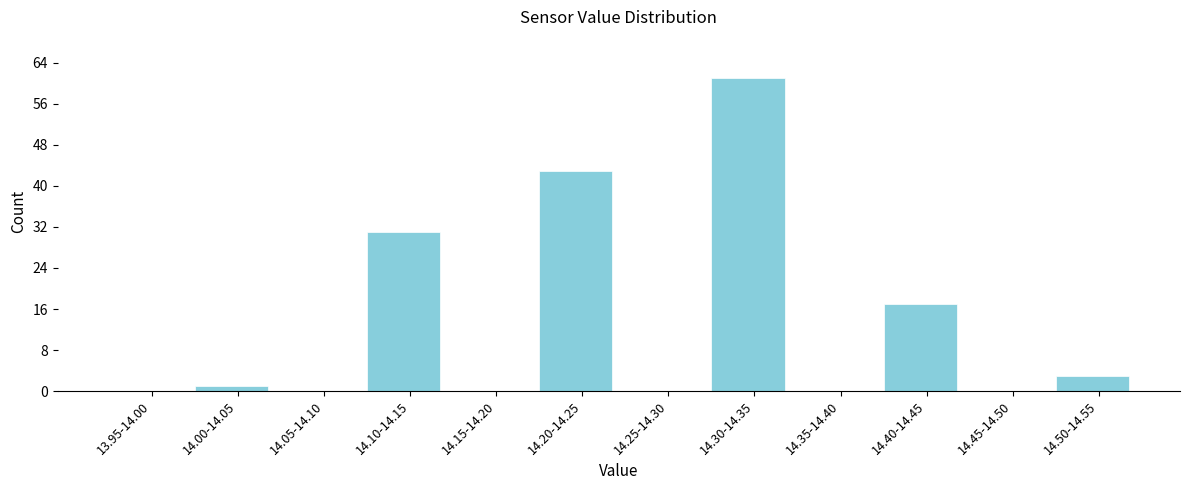

Reading left to right, extract all data points from this chart.

13.95-14.00=0	14.00-14.05=1	14.05-14.10=0	14.10-14.15=31	14.15-14.20=0	14.20-14.25=43	14.25-14.30=0	14.30-14.35=61	14.35-14.40=0	14.40-14.45=17	14.45-14.50=0	14.50-14.55=3